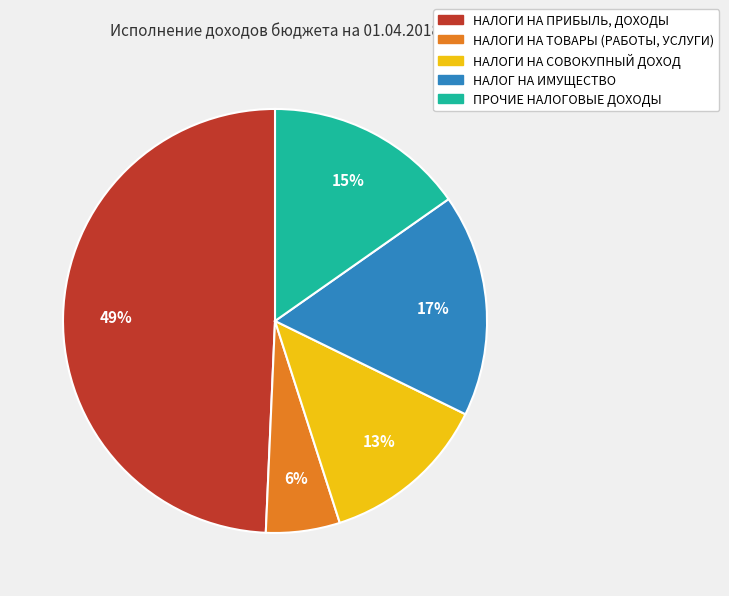

Do НАЛОГИ НА ТОВАРЫ (РАБОТЫ, УСЛУГИ) and НАЛОГИ НА СОВОКУПНЫЙ ДОХОД together represent more than half of the pie?

No